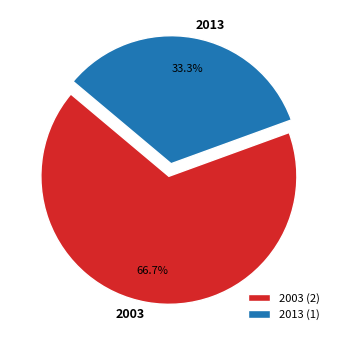

What percentage do 2013 and 2003 together represent?

100.0%